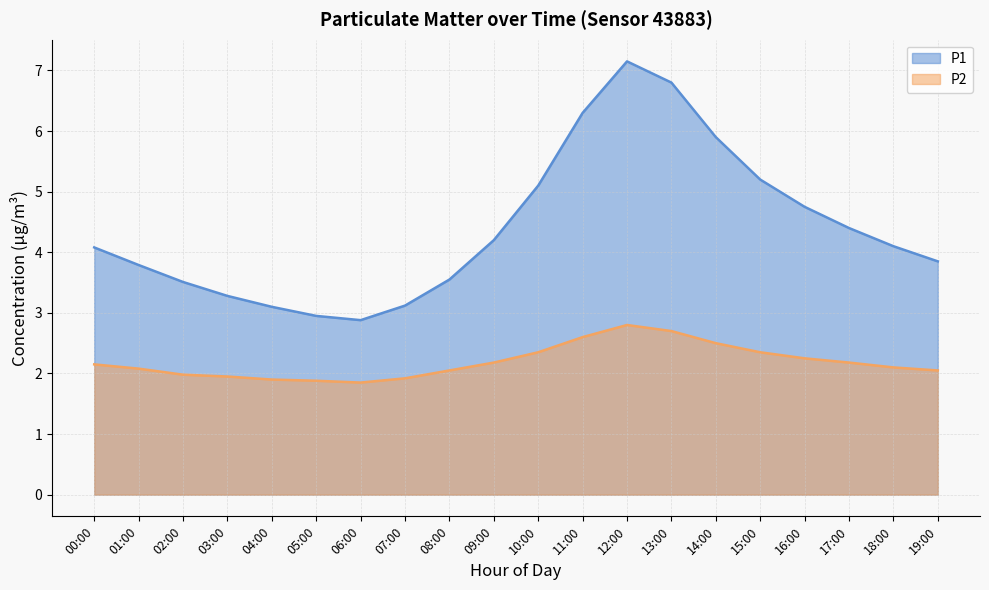

Reading right to left, extract all data points from this chart.

P1: 19:00=3.9	18:00=4.1	17:00=4.4	16:00=4.8	15:00=5.2	14:00=5.9	13:00=6.8	12:00=7.2	11:00=6.3	10:00=5.1	09:00=4.2	08:00=3.5	07:00=3.1	06:00=2.9	05:00=3.0	04:00=3.1	03:00=3.3	02:00=3.5	01:00=3.8	00:00=4.1
P2: 19:00=2.0	18:00=2.1	17:00=2.2	16:00=2.2	15:00=2.4	14:00=2.5	13:00=2.7	12:00=2.8	11:00=2.6	10:00=2.4	09:00=2.2	08:00=2.0	07:00=1.9	06:00=1.9	05:00=1.9	04:00=1.9	03:00=1.9	02:00=2.0	01:00=2.1	00:00=2.1